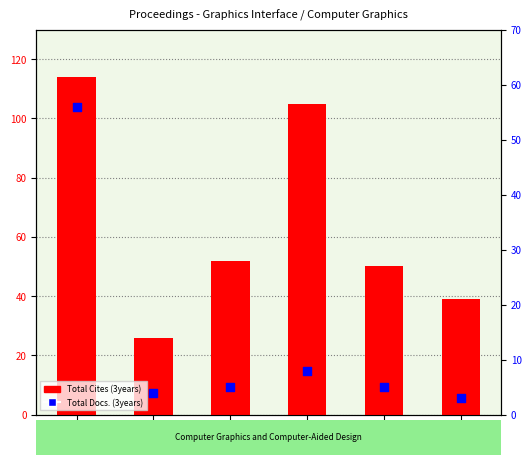

What are all the series names shown in the legend?

Total Cites (3years), Total Docs. (3years)